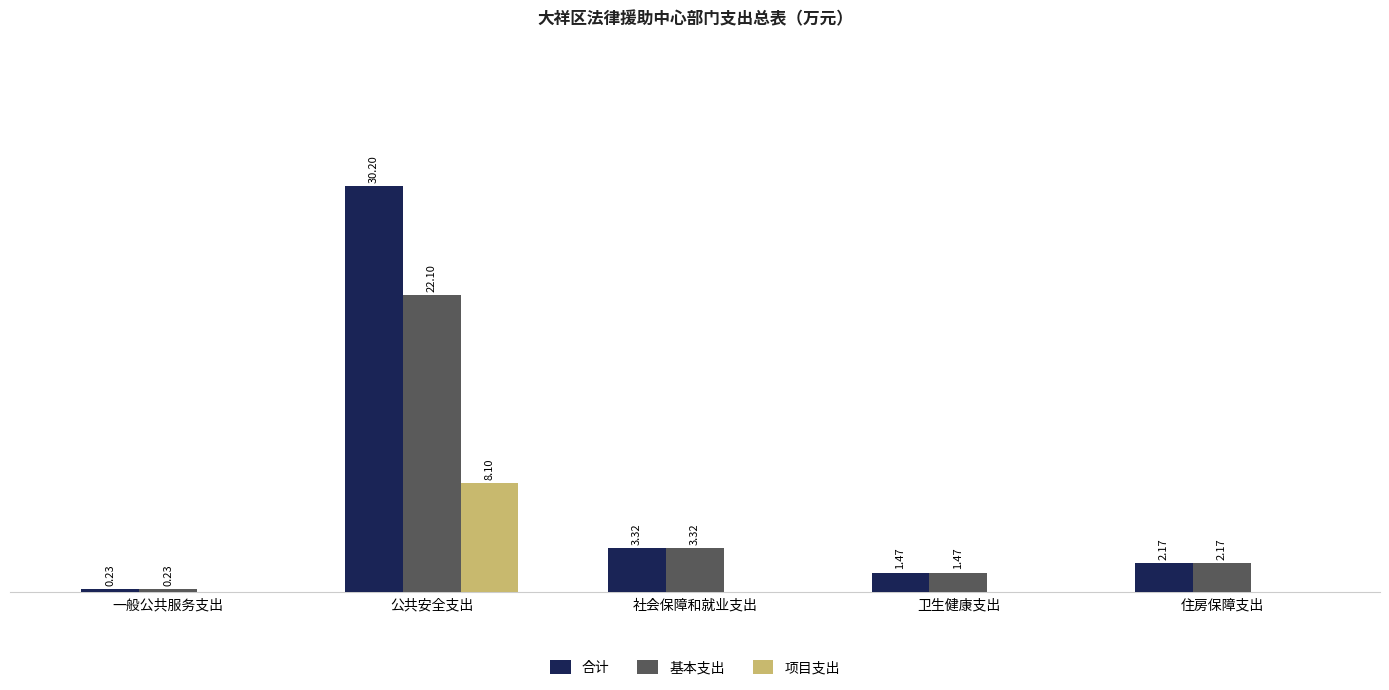

Where is 合计 nearest to the value 15?

社会保障和就业支出